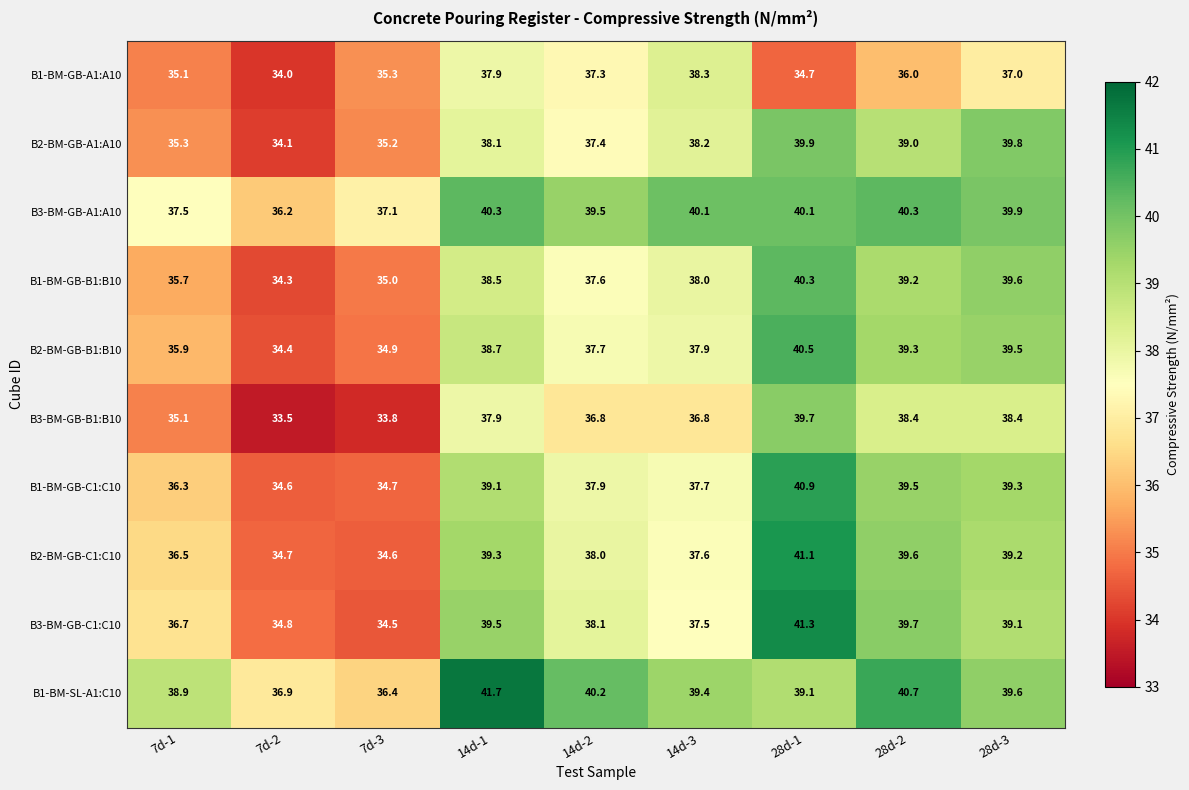

What is the difference between the B2-BM-GB-C1:C10 values at 14d-2 and 14d-3?

0.4